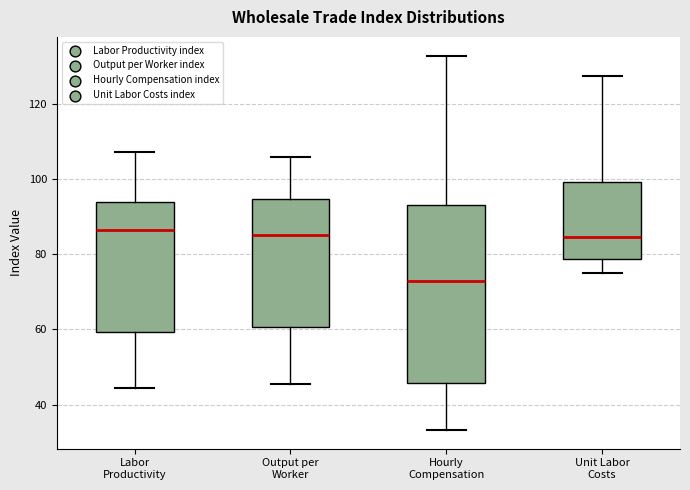

Comparing the boxes themselves (not the whiskers), which one is the tallest?

Hourly Compensation